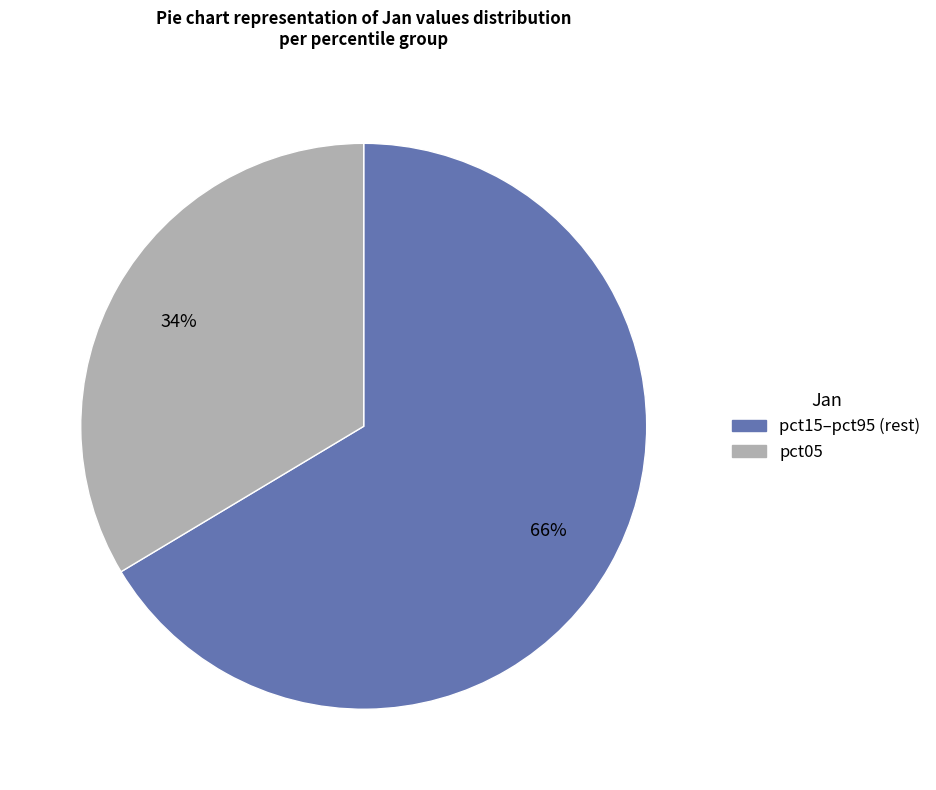

To the nearest percent, what is the average slice percentage?

50%